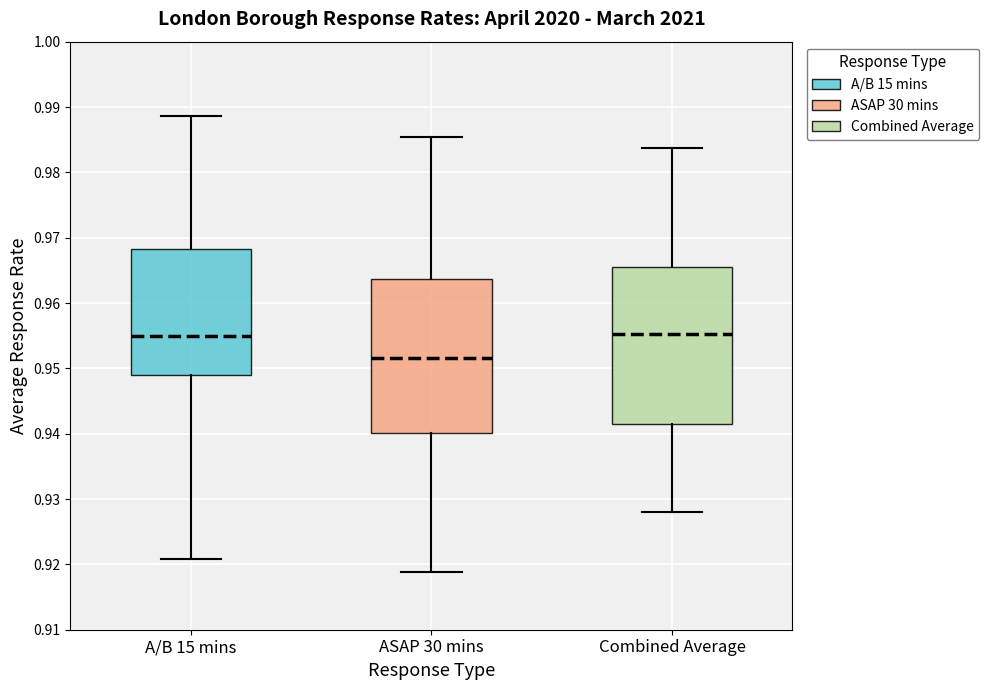

Where is the upper edge of the box for ASAP 30 mins on the y-axis? The values are not printed on the chart, so give them approximately, as read against the axis.

0.964